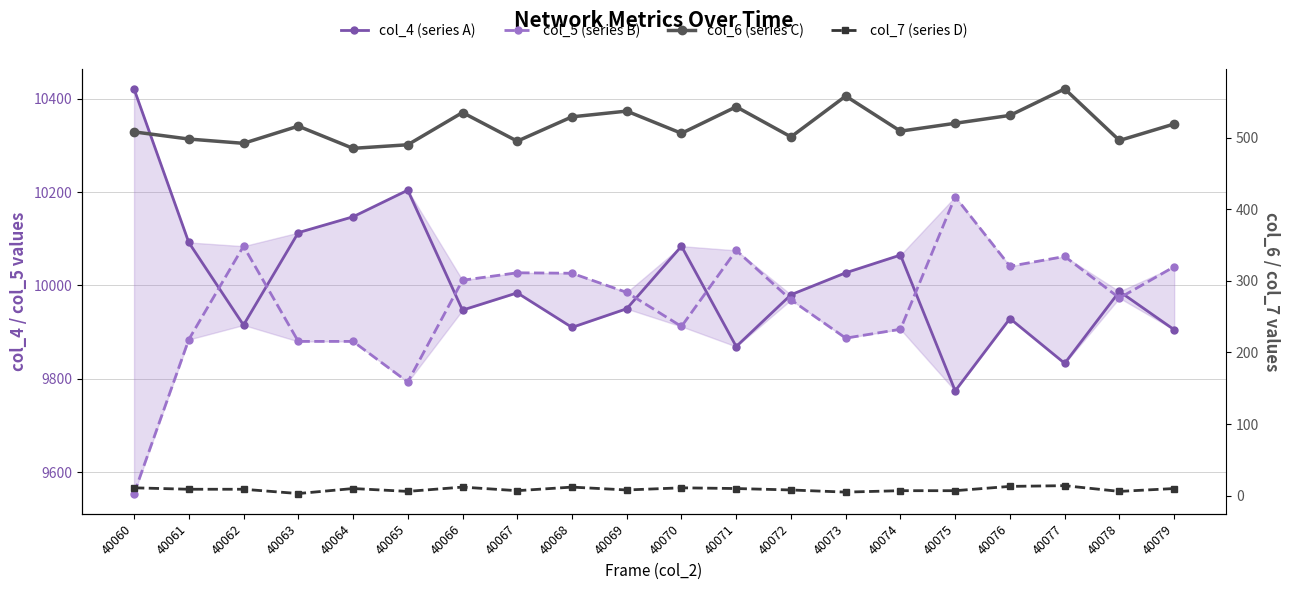

What is the greatest value displayed?

10421